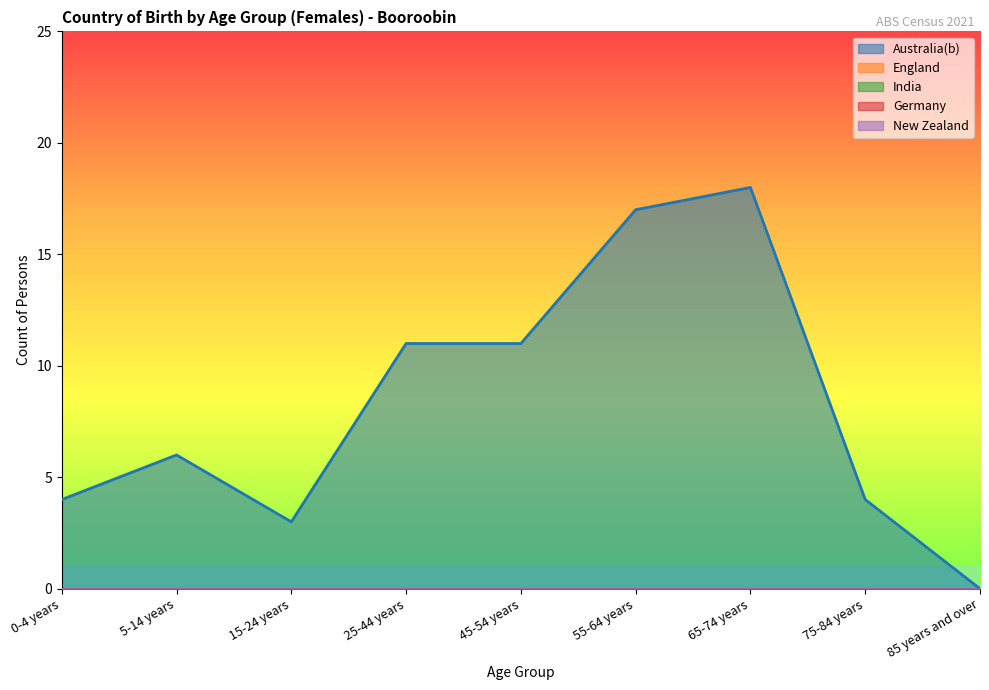

Which series has the largest range (max minus min)?

Australia(b)